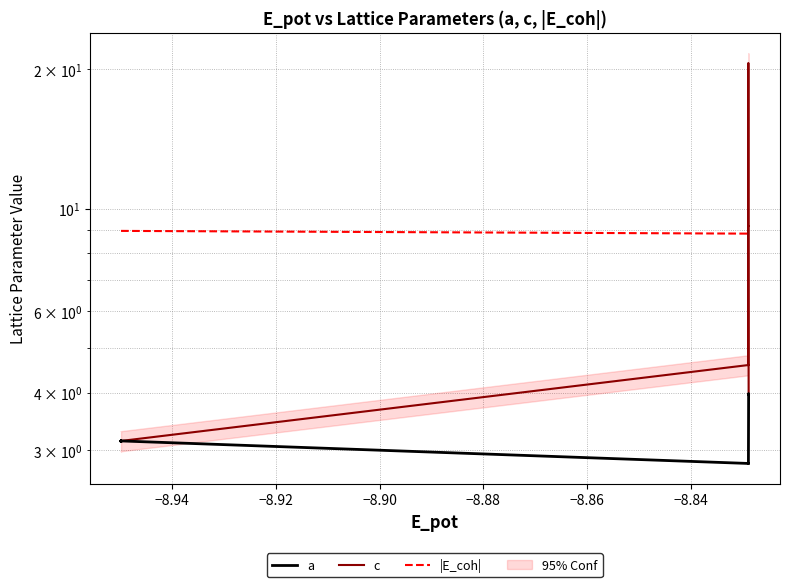

Is it true that c equals 6.5 at 26?

False